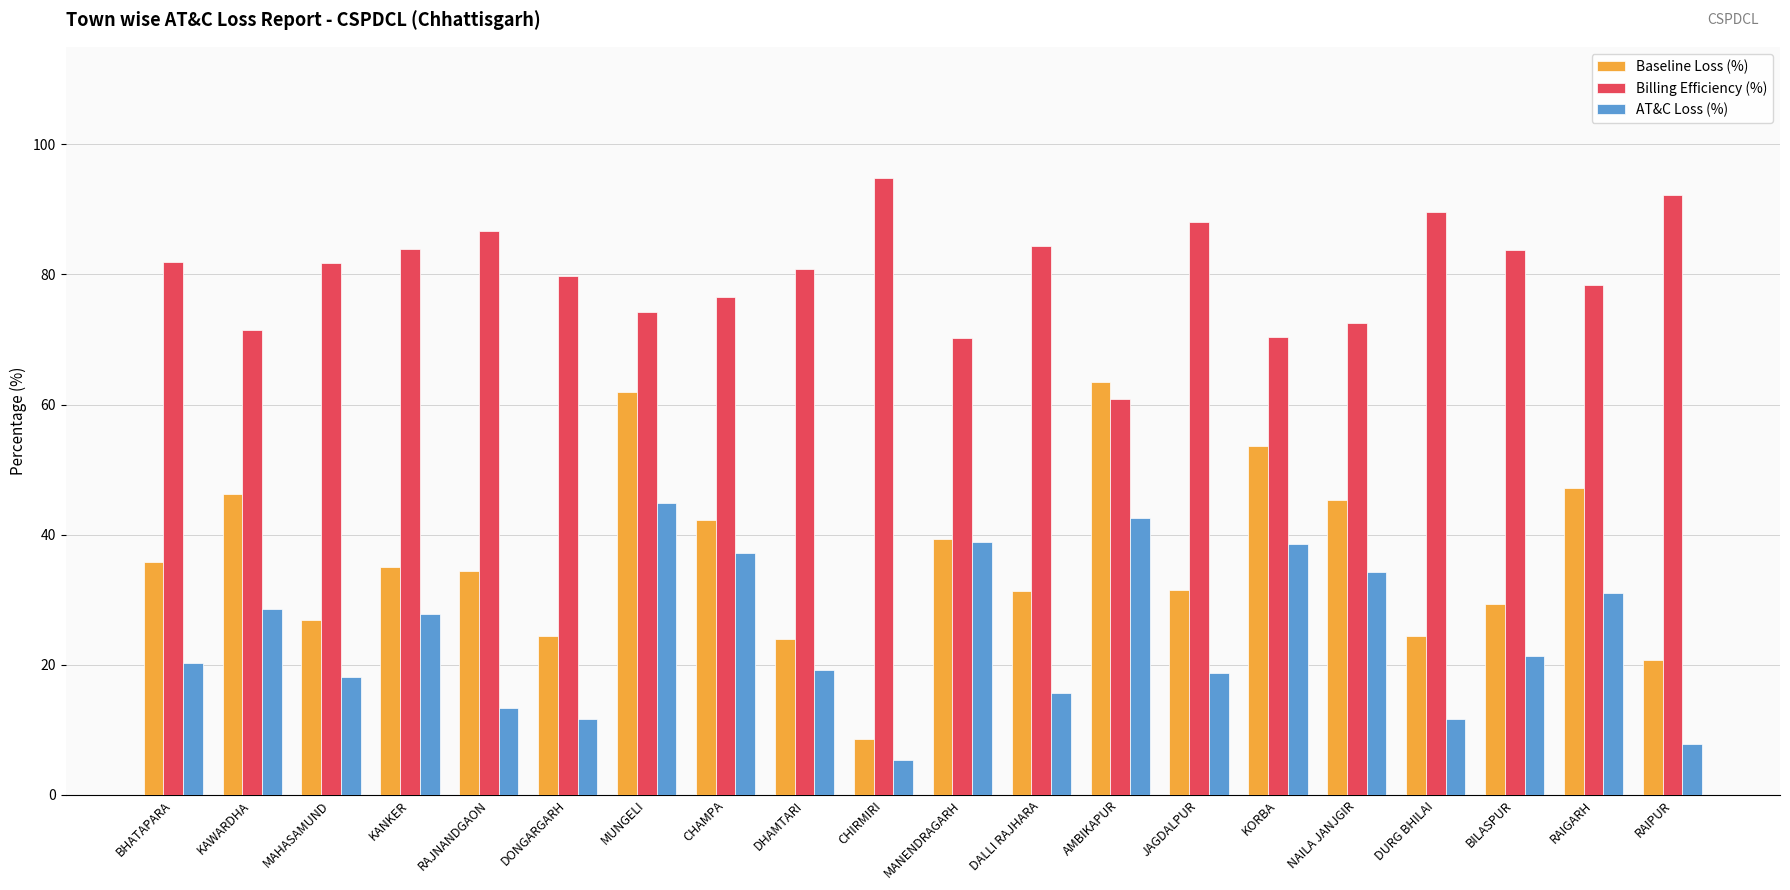

What position from the left is MAHASAMUND?

3